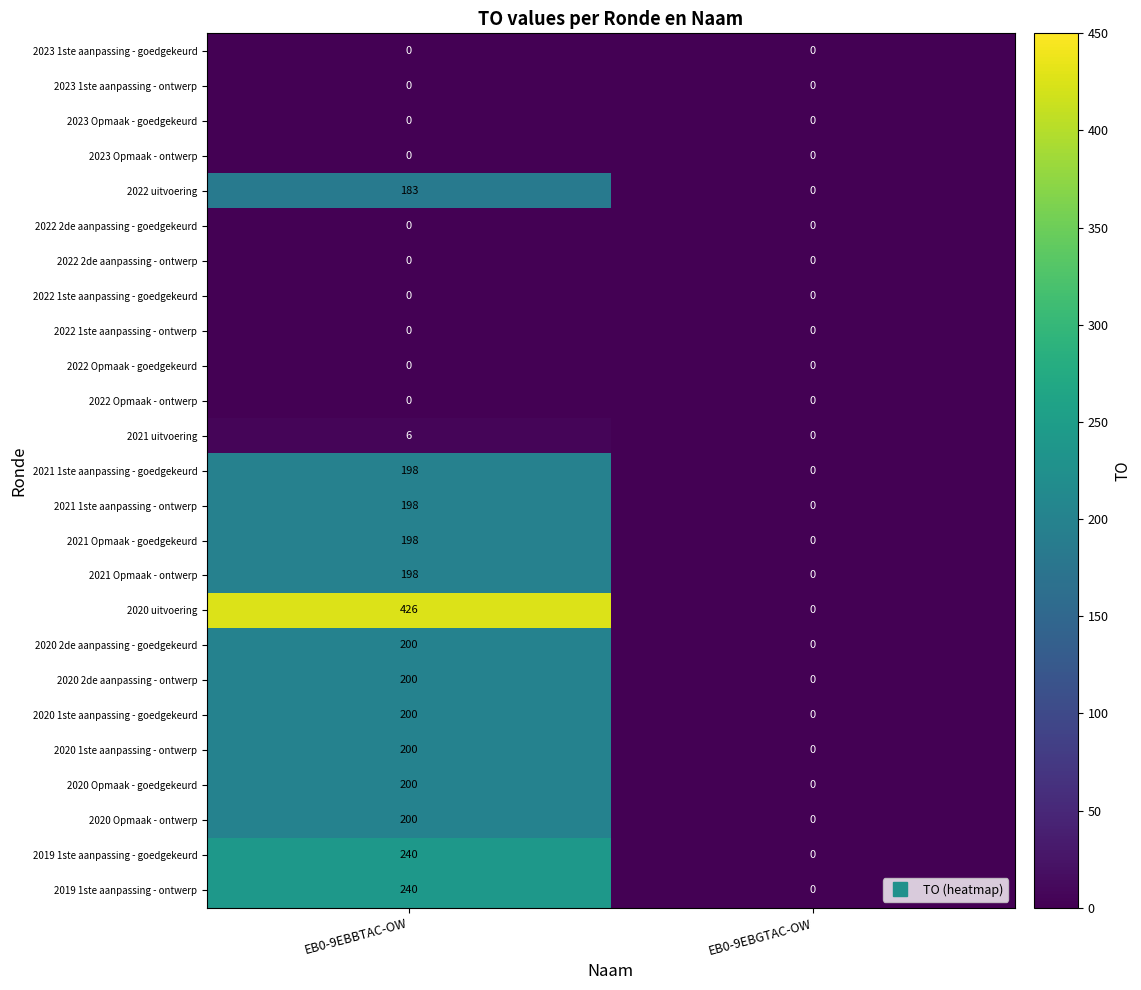

Count the number of categories in the chart.

2